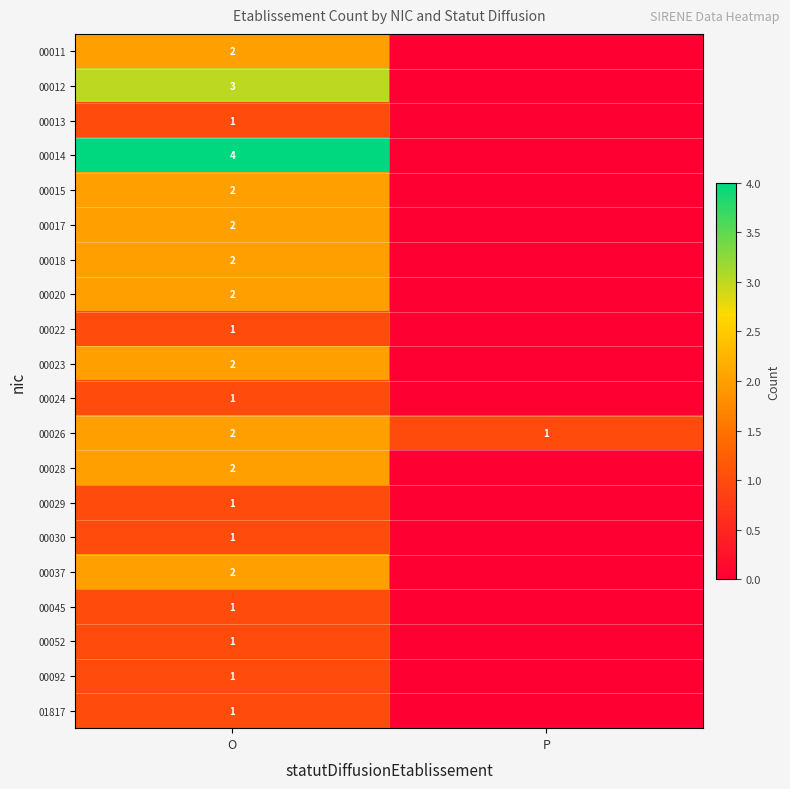

The value of 00014 at O is 1. True or false?

False